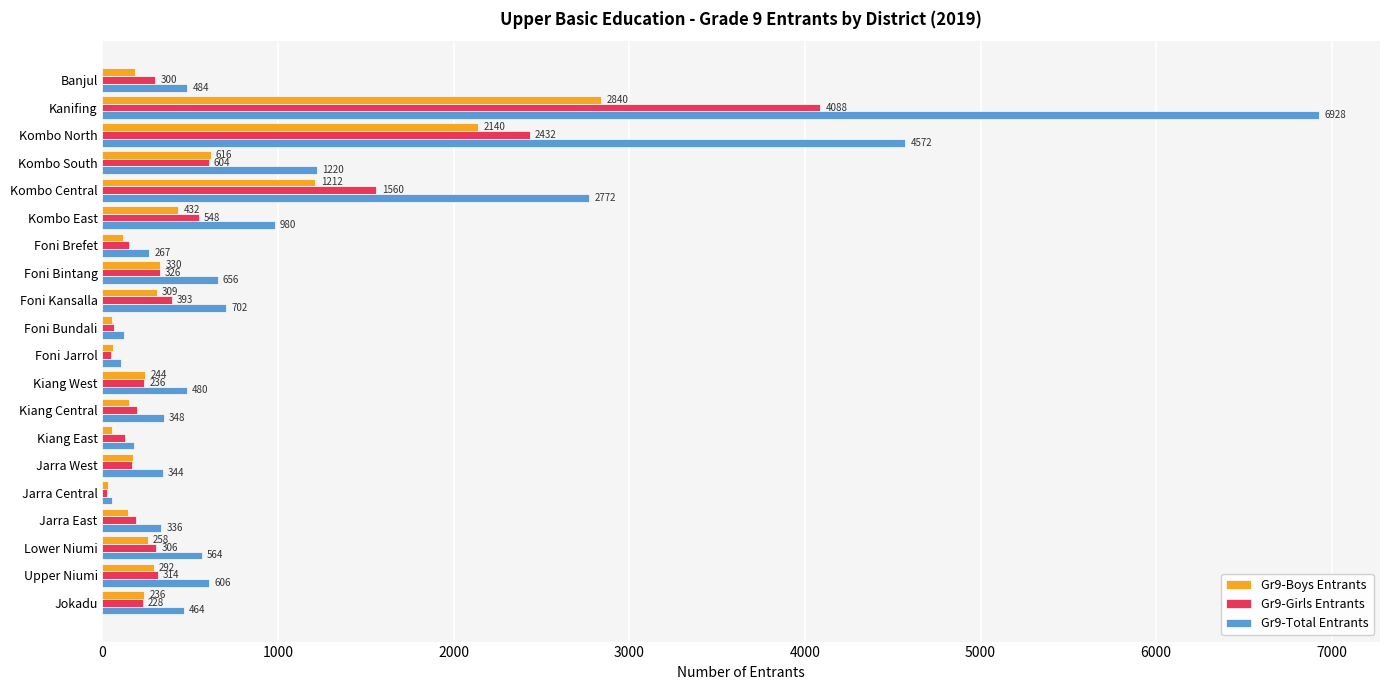

List the series in order of their peak value, highest first.

Gr9-Total Entrants, Gr9-Girls Entrants, Gr9-Boys Entrants